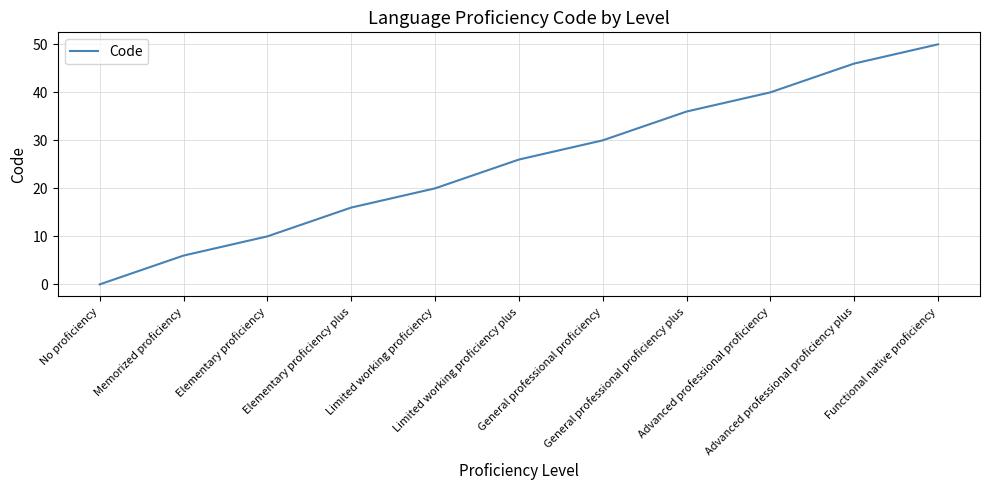

What is the difference between the maximum and minimum values?

50